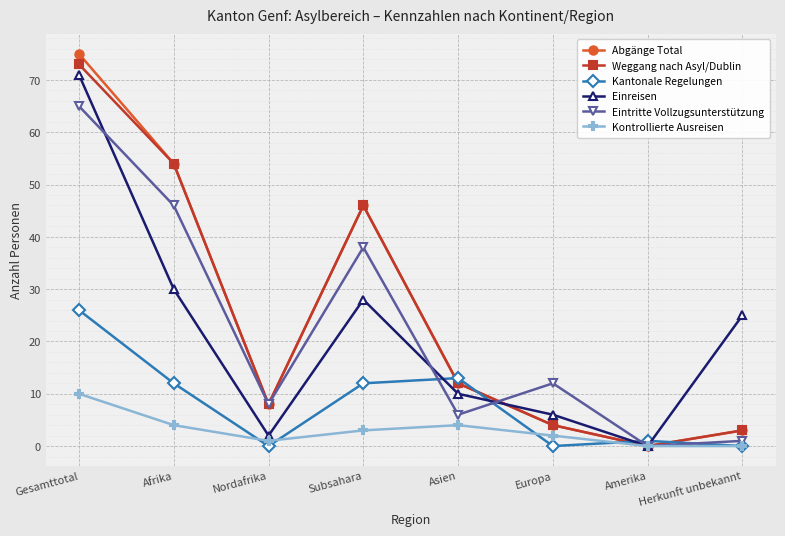

List the labels in order of Eintritte Vollzugsunterstützung value, smallest first.

Amerika, Herkunft unbekannt, Asien, Nordafrika, Europa, Subsahara, Afrika, Gesamttotal